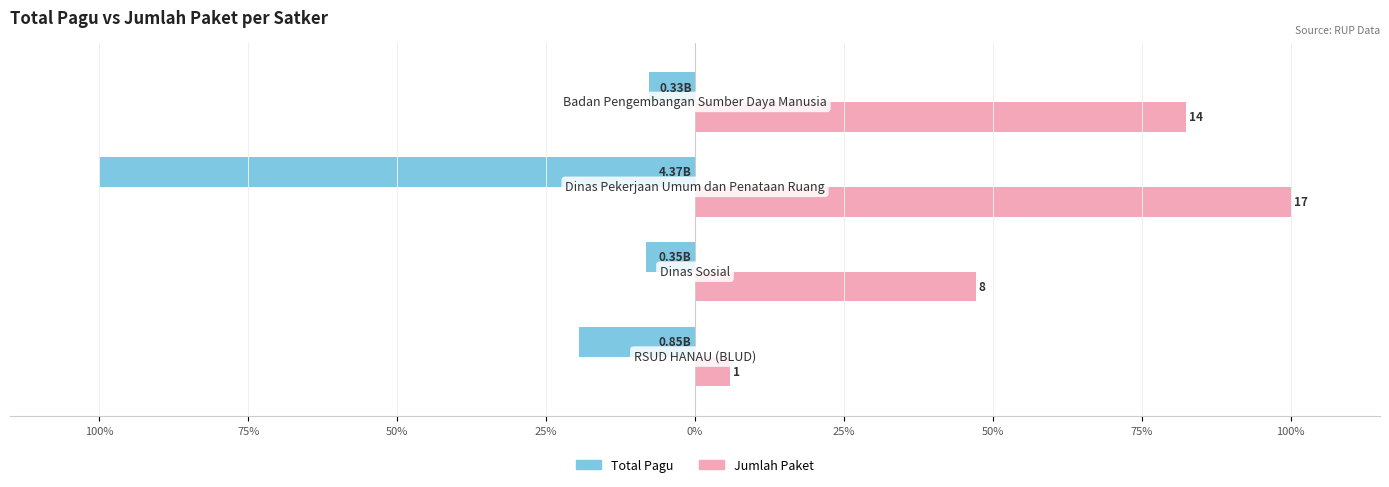

Where is Total Pagu nearest to the value -53?

100%